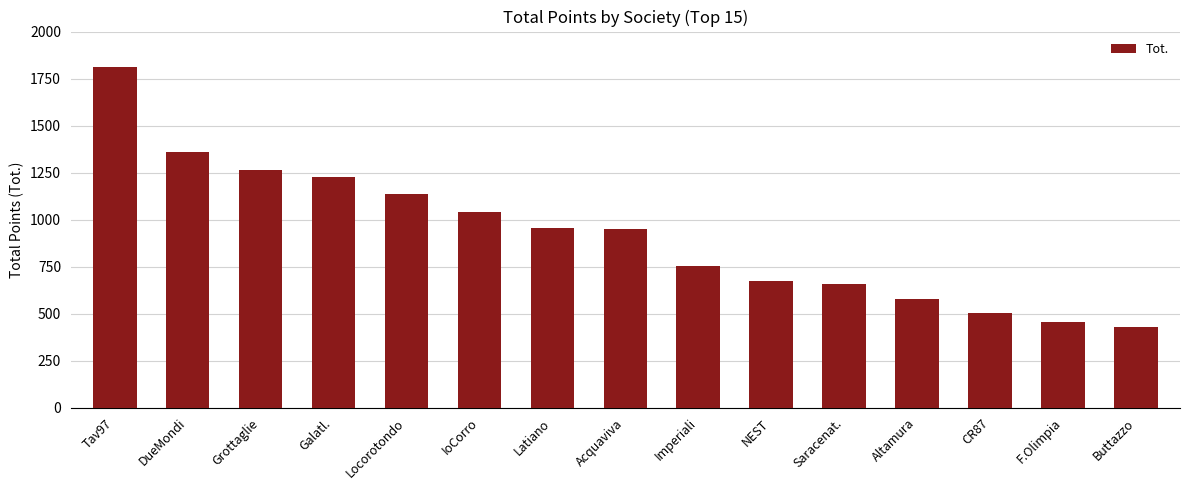

What is the sum of all values?

13791